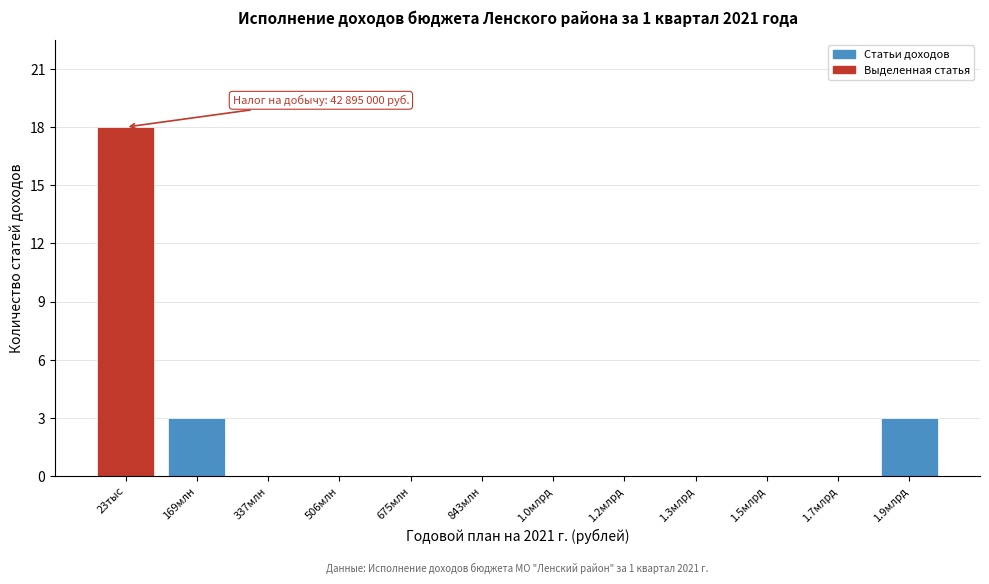

Reading left to right, extract all data points from this chart.

23тыс=18	169млн=3	337млн=0	506млн=0	675млн=0	843млн=0	1.0млрд=0	1.2млрд=0	1.3млрд=0	1.5млрд=0	1.7млрд=0	1.9млрд=3